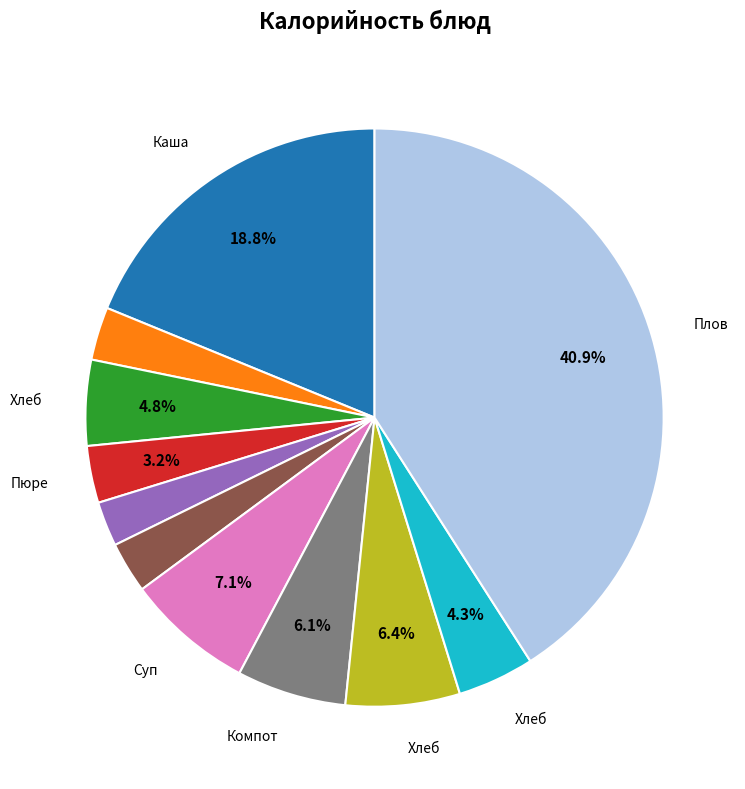

How many slices are in this pie chart?

11